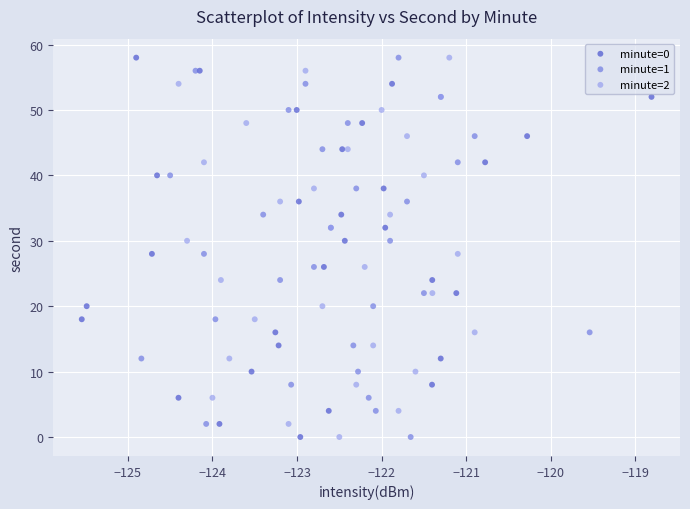

What are all the series names shown in the legend?

minute=0, minute=1, minute=2